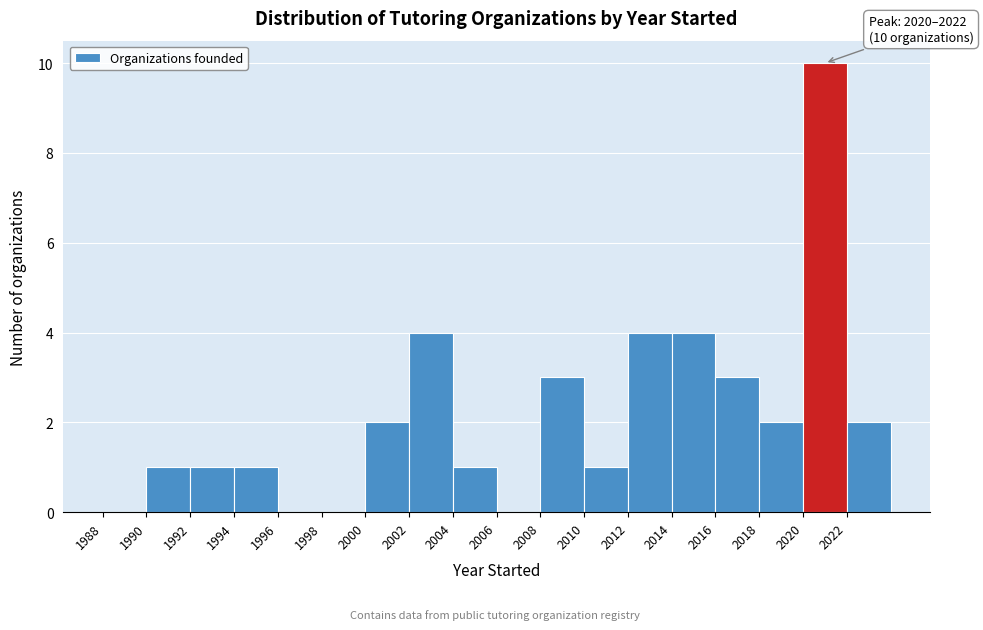

Over which range of the x-axis is the bar tallest?

2020 to 2022